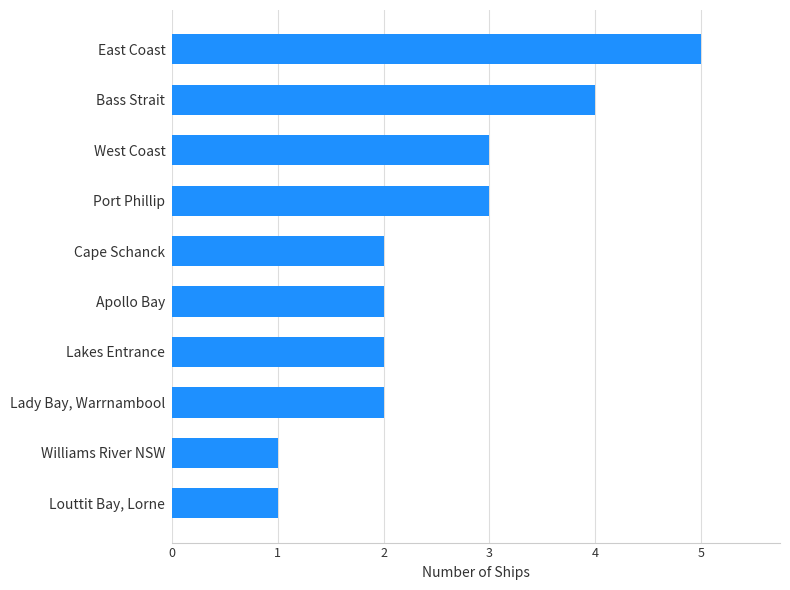

How many data points does each series have?

10